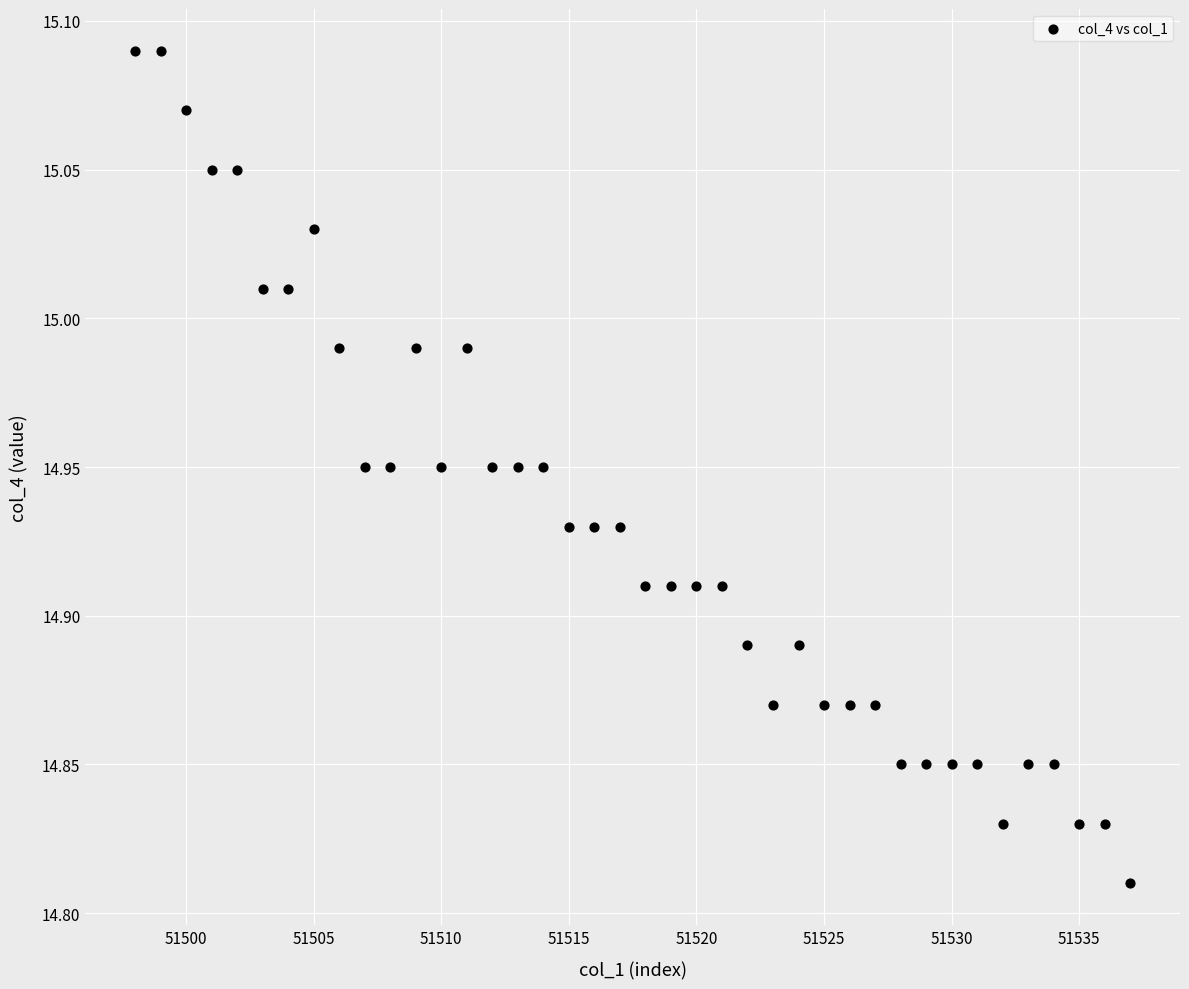

What is the range of X values (max minus min)?

39.0